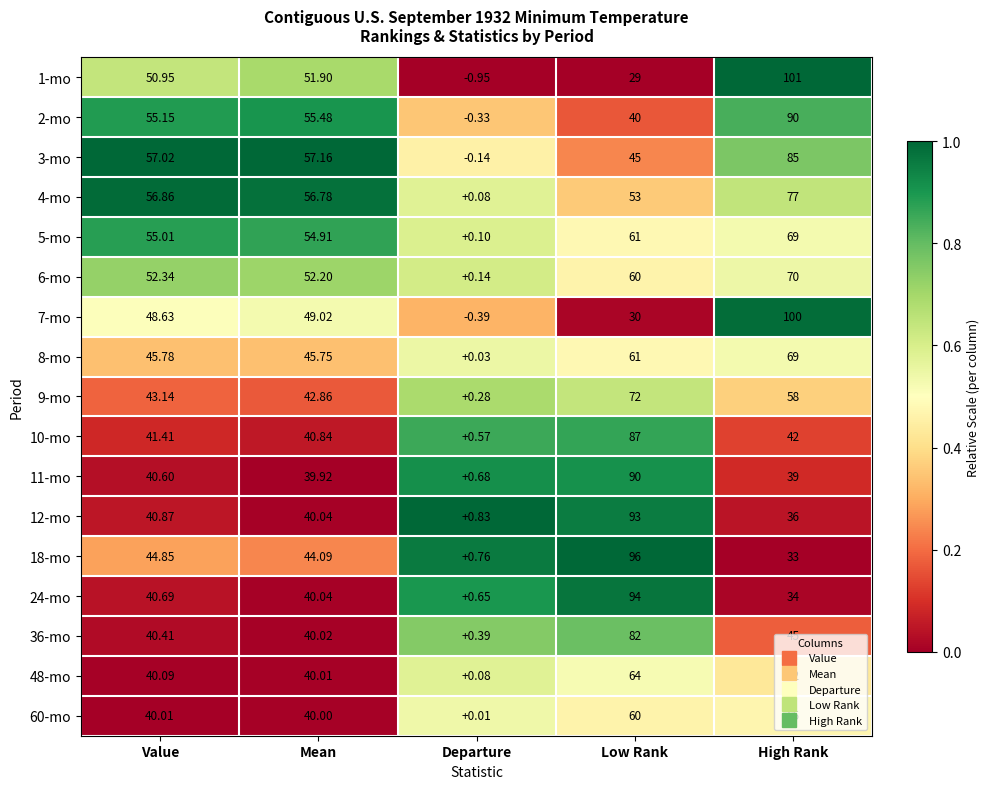

Where is 2-mo nearest to the value 44?

Low Rank